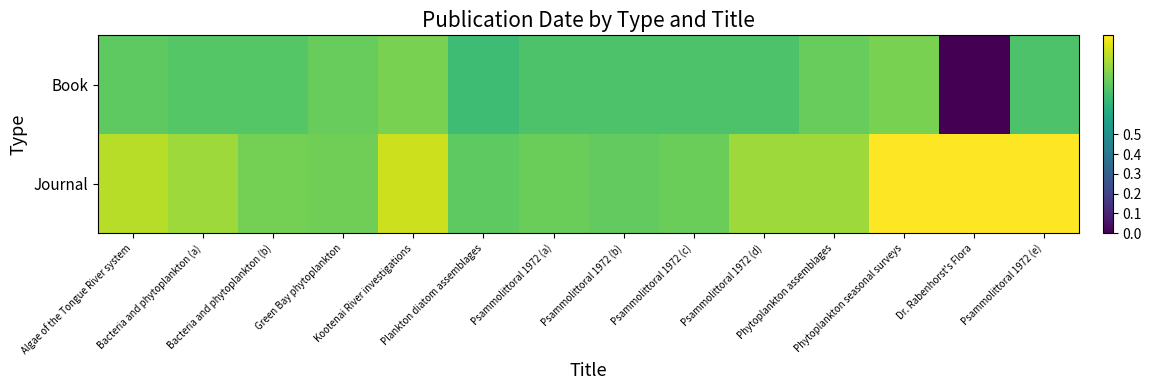

Which label corresponds to the smallest value in the chart?

Dr. Rabenhorst's Flora